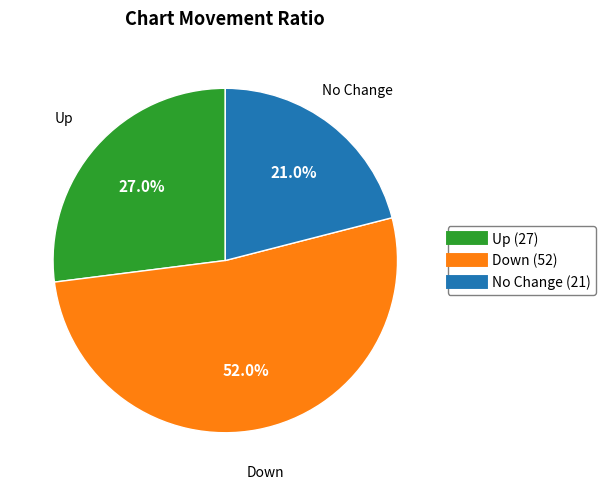

Is there any slice that represents more than half of the pie?

Yes